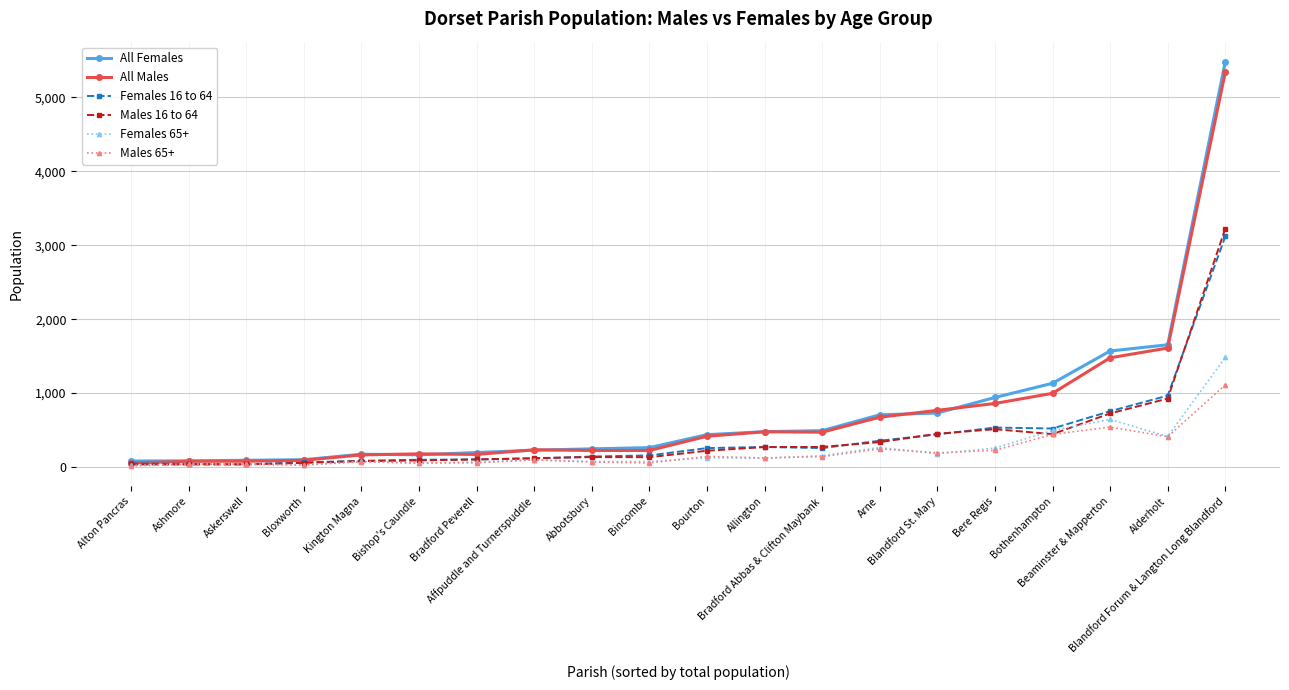

Which series has the widest spread of values?

All Females